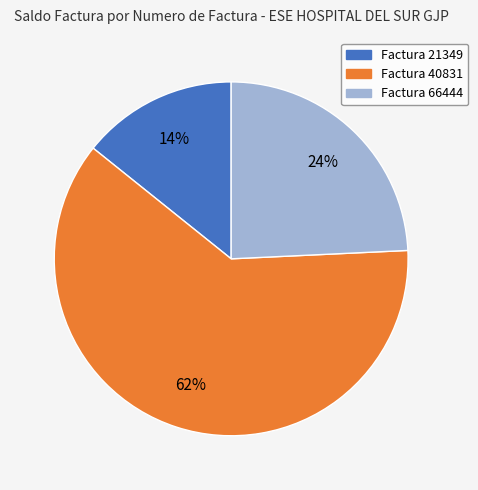

Does any single category account for the majority?

Yes